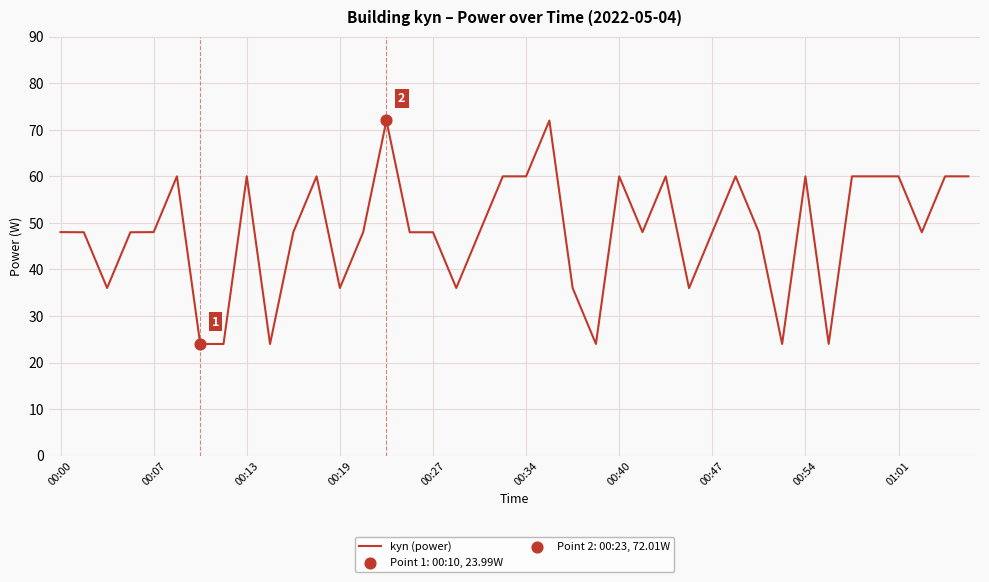

What is the difference between the maximum and minimum values?

48.0